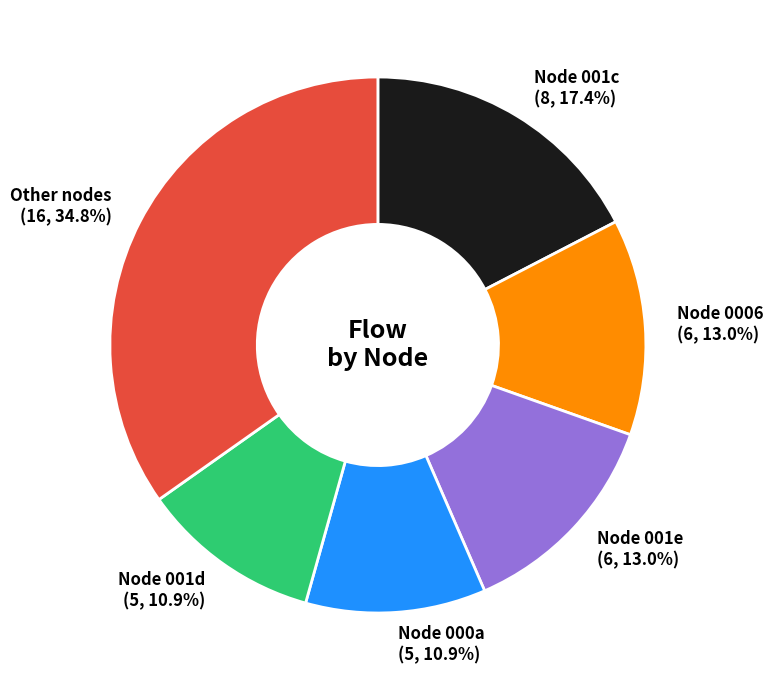

How many segments does this pie chart have?

6